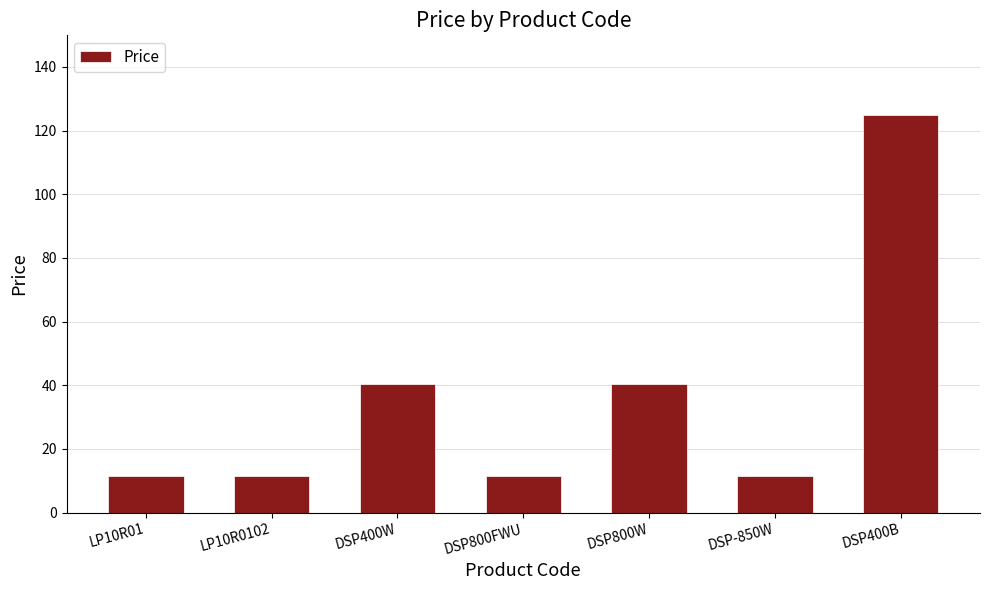

Read the value at DSP800FWU.

11.5